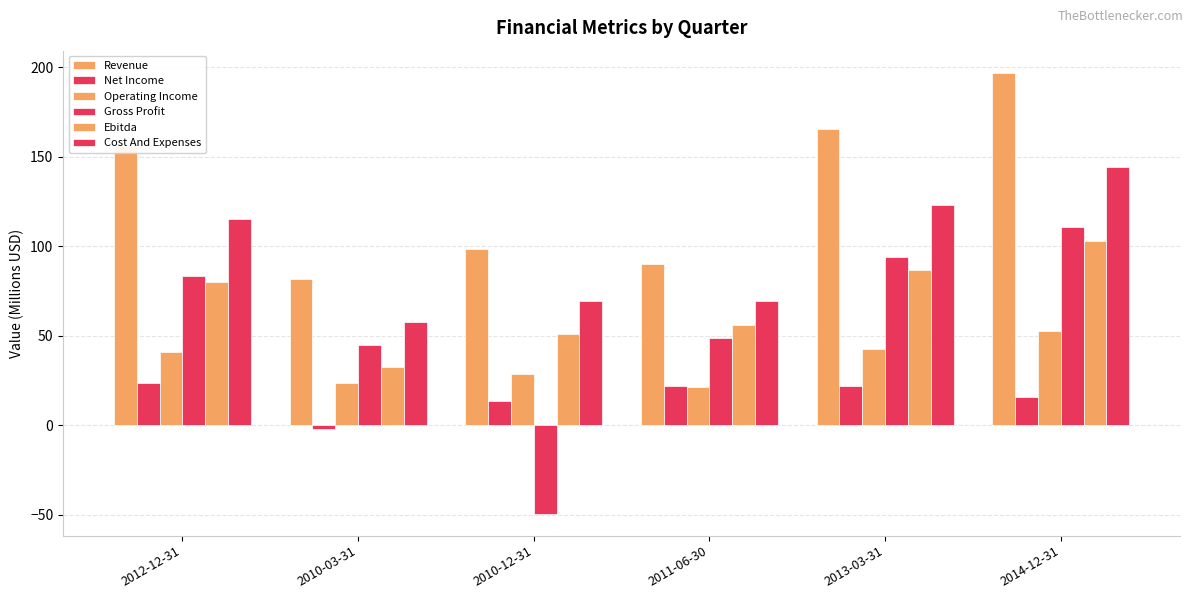

Which series has the largest range (max minus min)?

Gross Profit